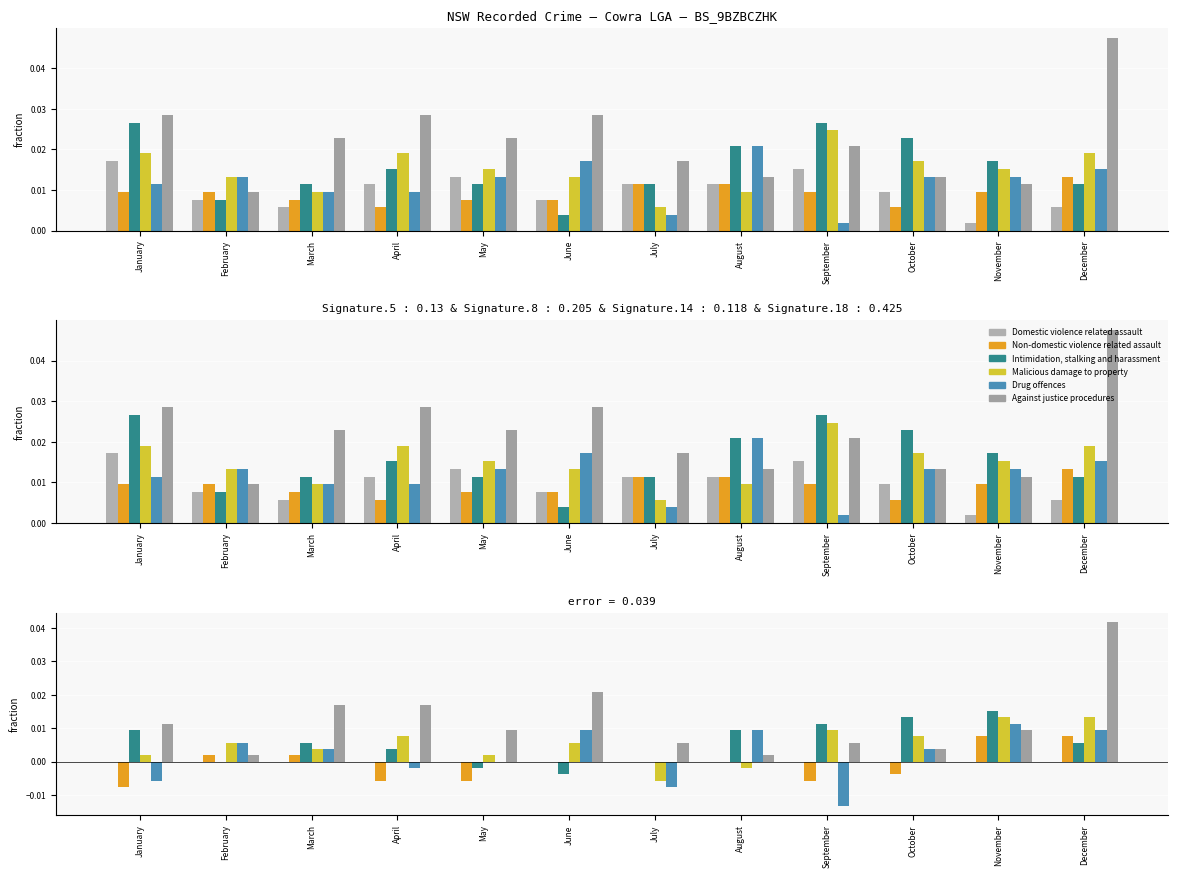

Which series has the largest total across all categories?

Against justice procedures